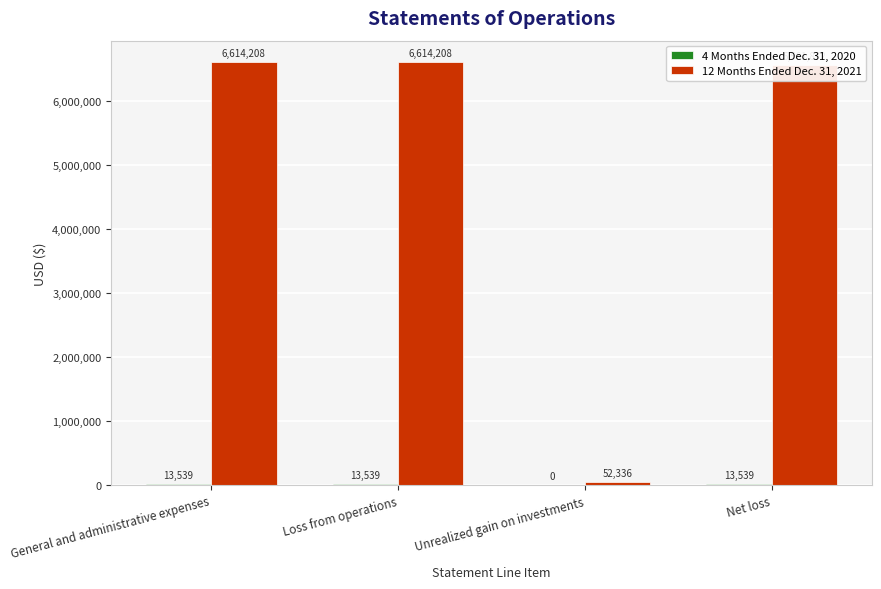

What is the sum of the 12 Months Ended Dec. 31, 2021 values at General and administrative expenses and Unrealized gain on investments?

6666544